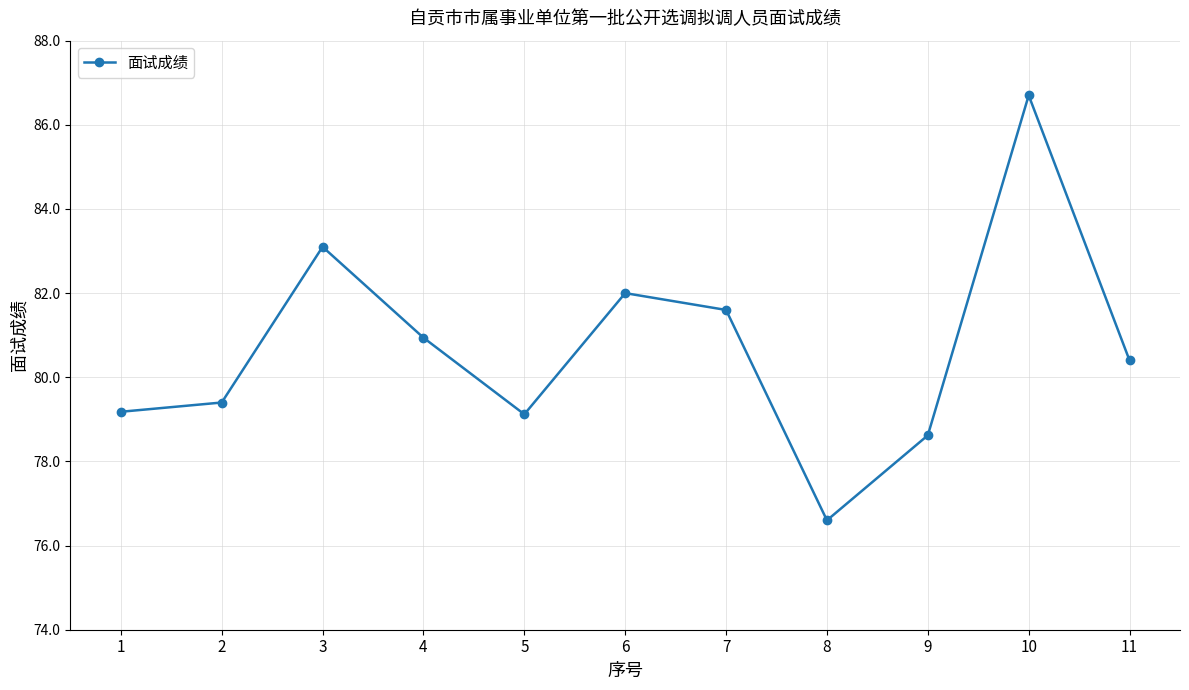

Approximately how many times larger is the value at 8 compared to 7?

0.9